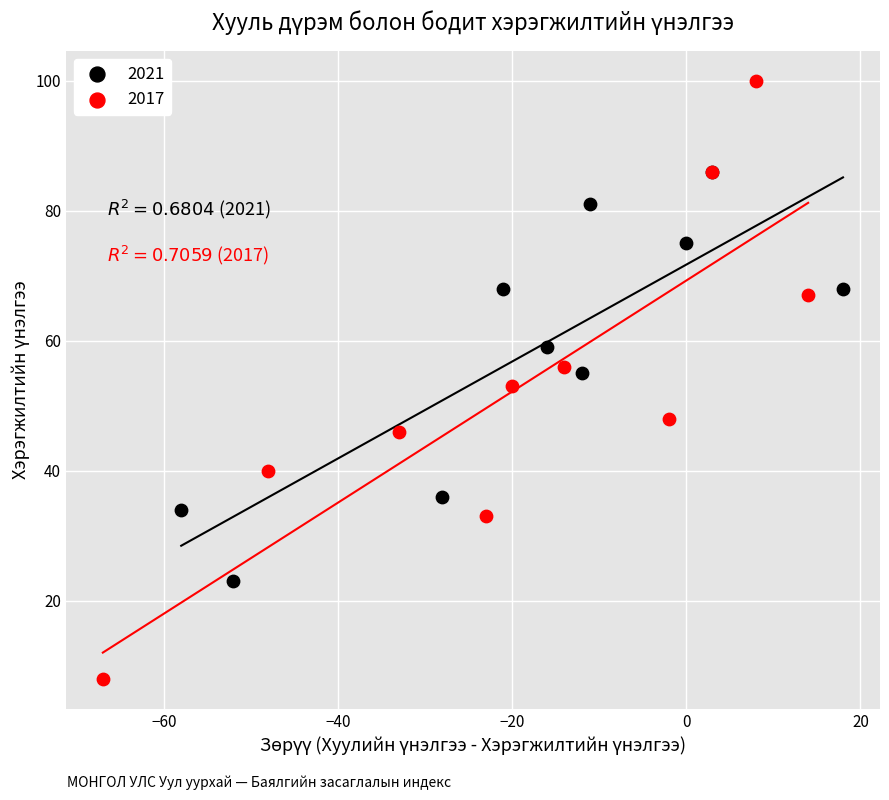

Which series reaches the minimum Y coordinate?

2017